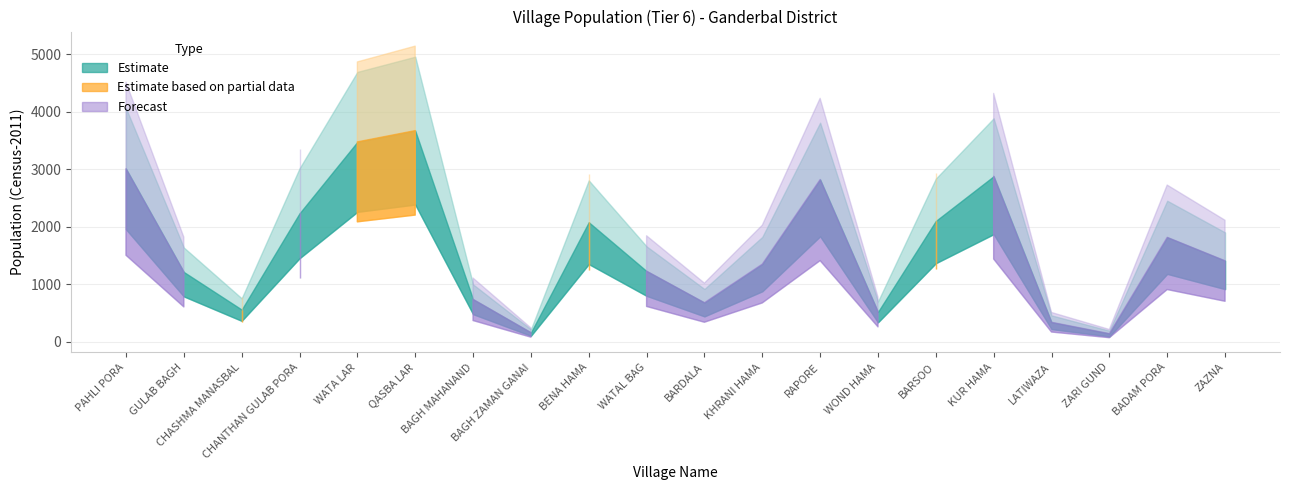

What is the label of the 7th point from the right?

WOND HAMA